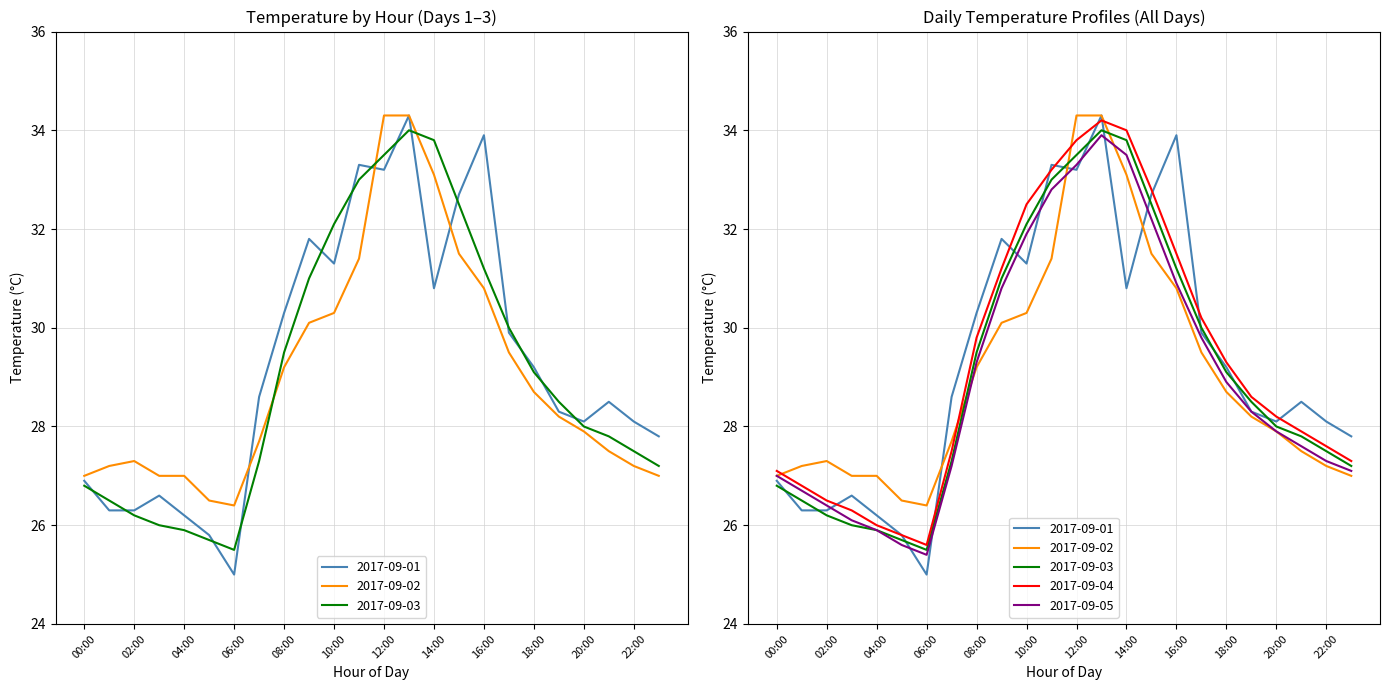

How many times do 2017-09-05 and 2017-09-01 cross each other?

9